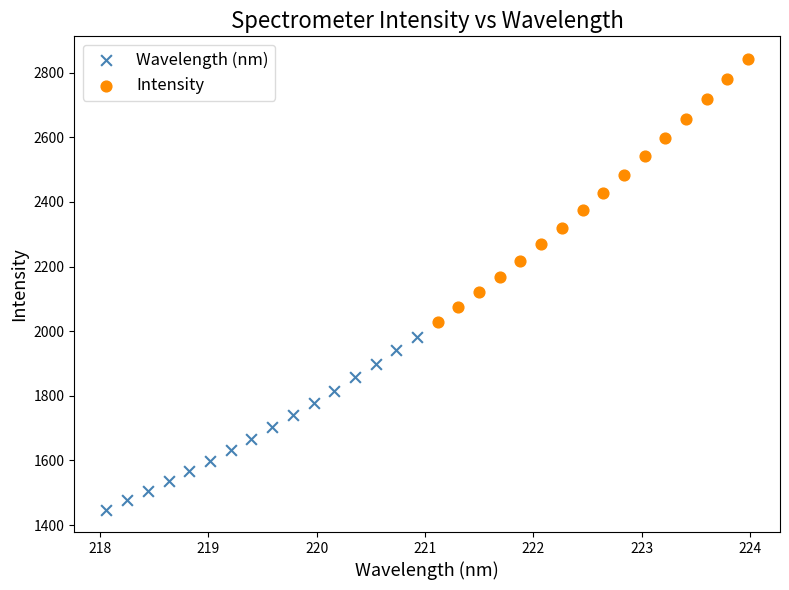

Which series has the widest spread of Y values?

Intensity